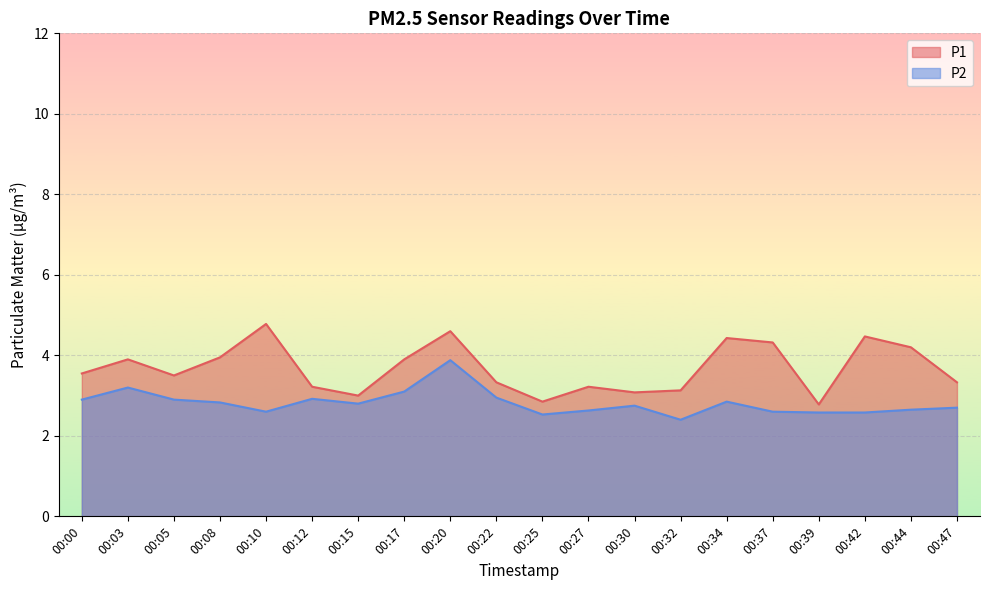

At 00:10, list the series in order from largest to smallest.

P1, P2